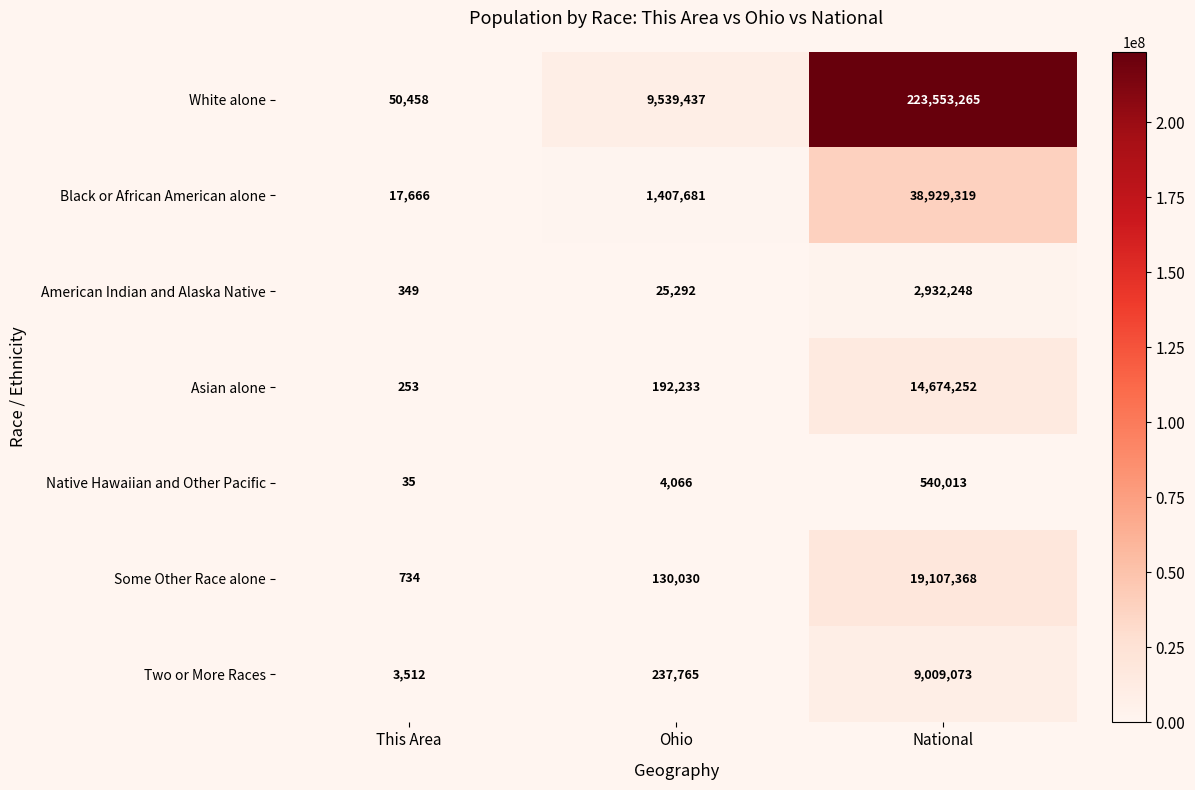

What is the maximum value shown in the chart?

223553265